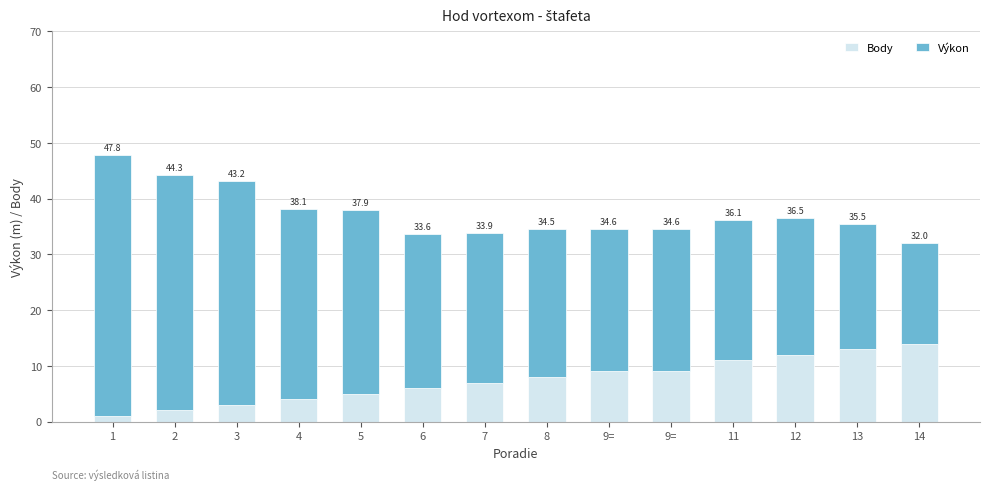

Which series has the widest spread of values?

Výkon